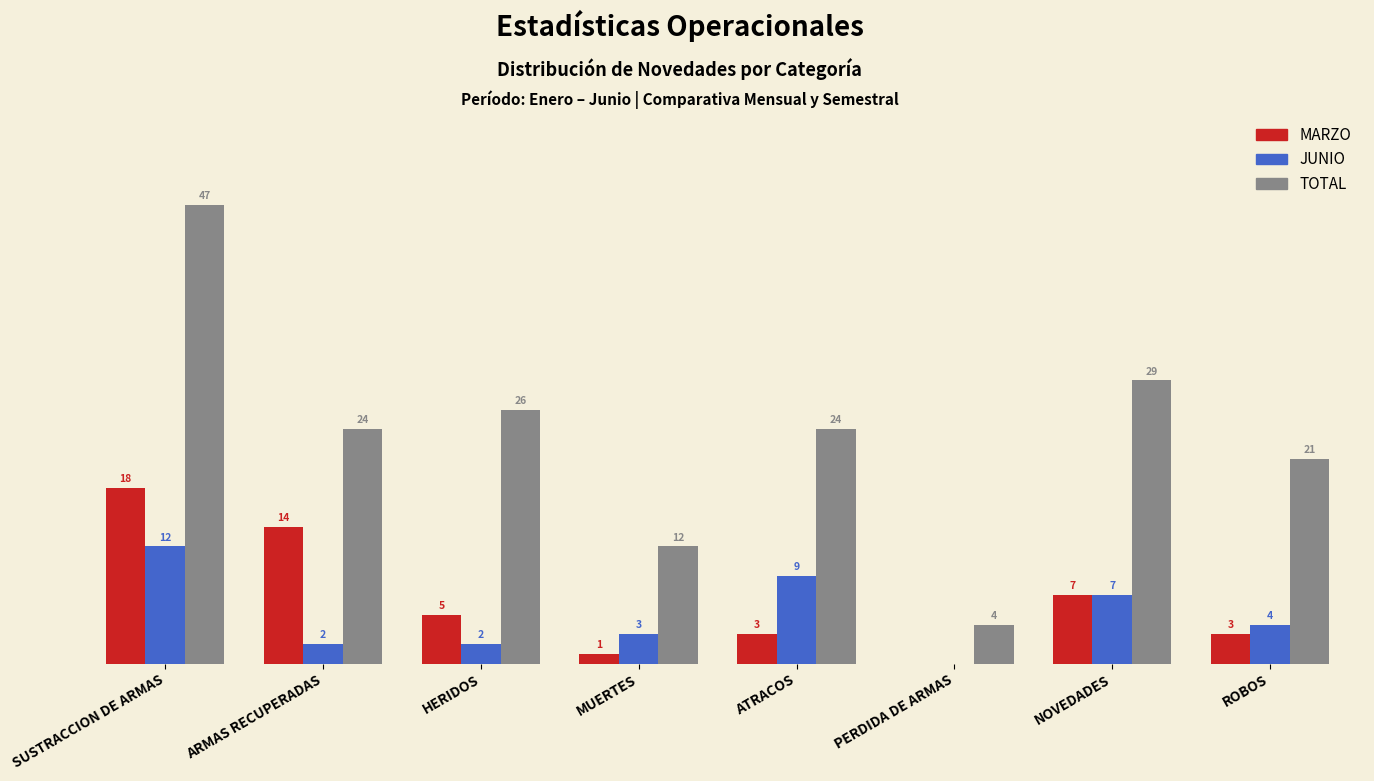

Which category has the highest value across all series?

SUSTRACCION DE ARMAS